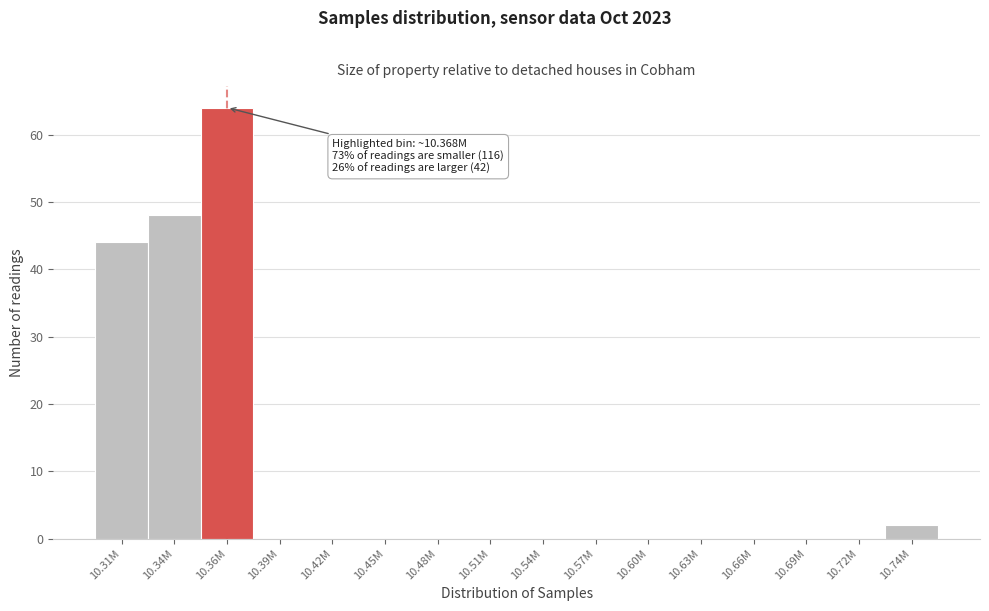

Reading left to right, list all the values displayed in this chart.

10.31M=44	10.34M=48	10.36M=64	10.39M=0	10.42M=0	10.45M=0	10.48M=0	10.51M=0	10.54M=0	10.57M=0	10.60M=0	10.63M=0	10.66M=0	10.69M=0	10.72M=0	10.74M=2